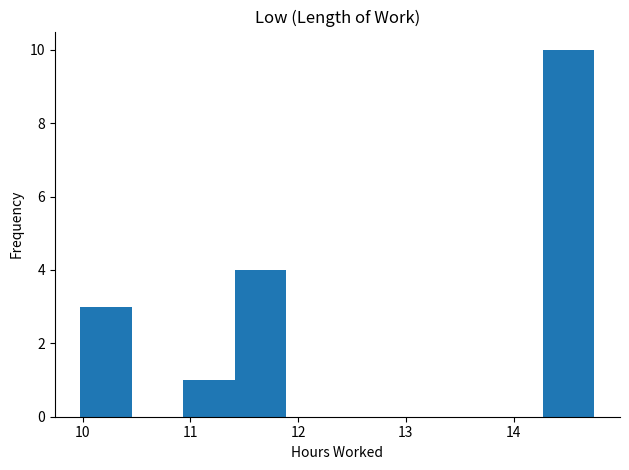

How tall is the bar that spans 14.3 to 14.8 on the x-axis? Neither the bar edges nor the heights are printed on the chart, so give them approximately, as read against the axes.

10